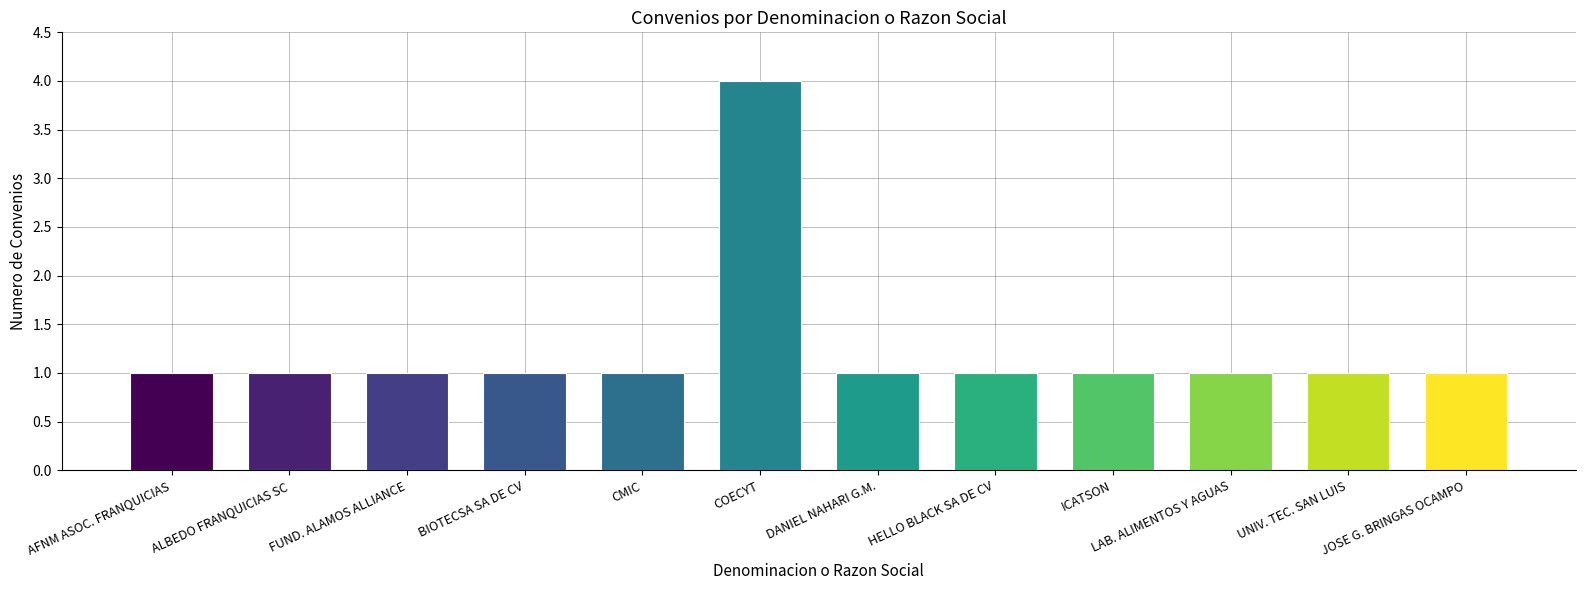

Approximately how many times larger is the value at ICATSON compared to AFNM ASOC. FRANQUICIAS?

1.0